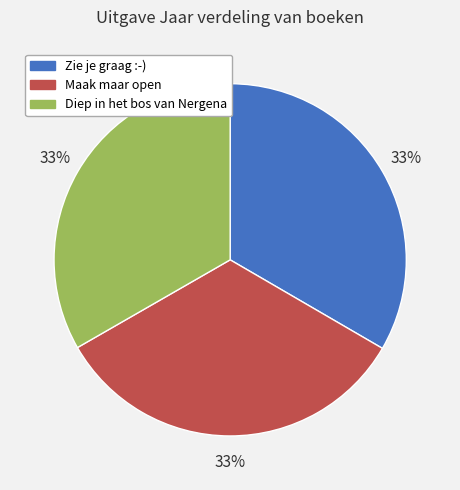

Approximately how many times larger is the value at Diep in het bos van Nergena compared to Zie je graag :-)?

1.0